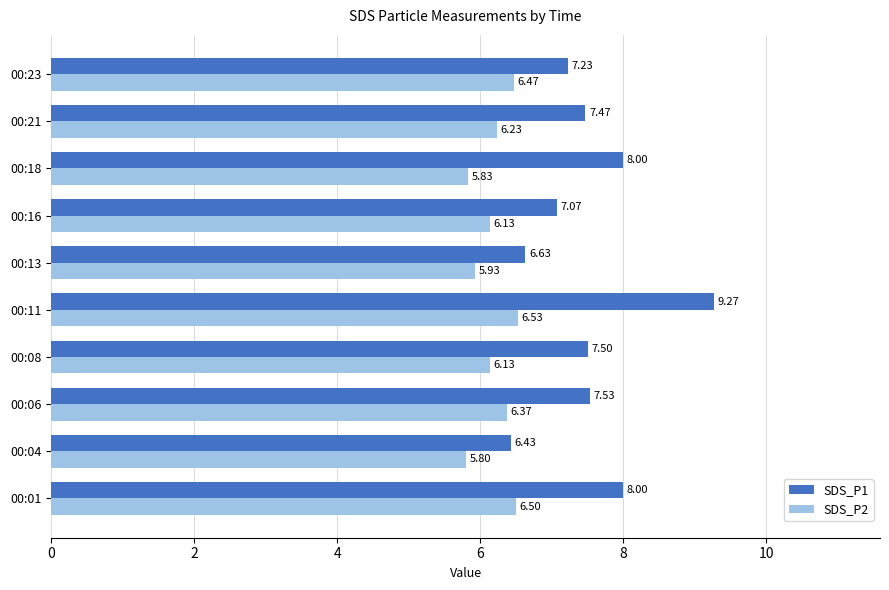

Which series has the widest spread of values?

SDS_P1